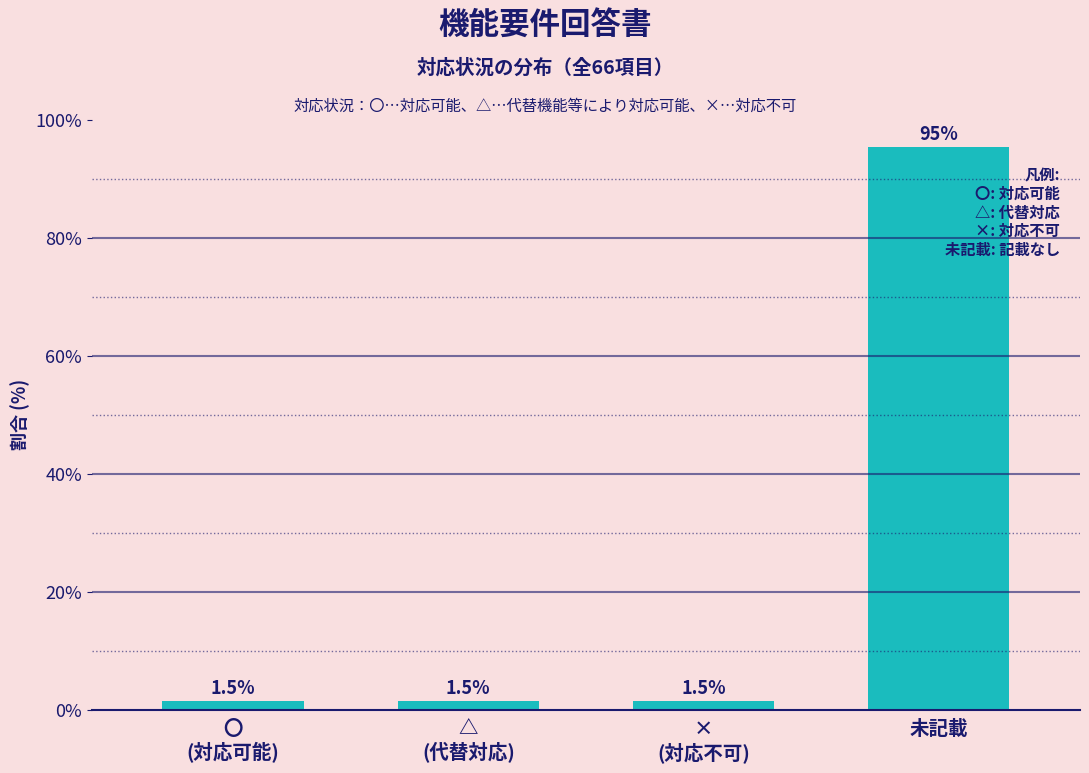

Reading left to right, extract all data points from this chart.

1.5	1.5	1.5	95.5